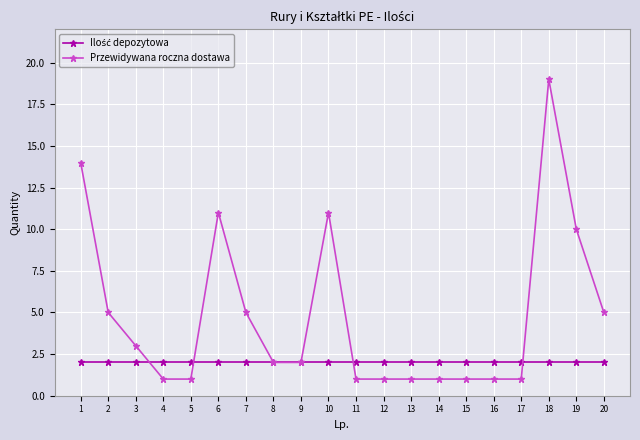

What is the total value across all series at 6?

13